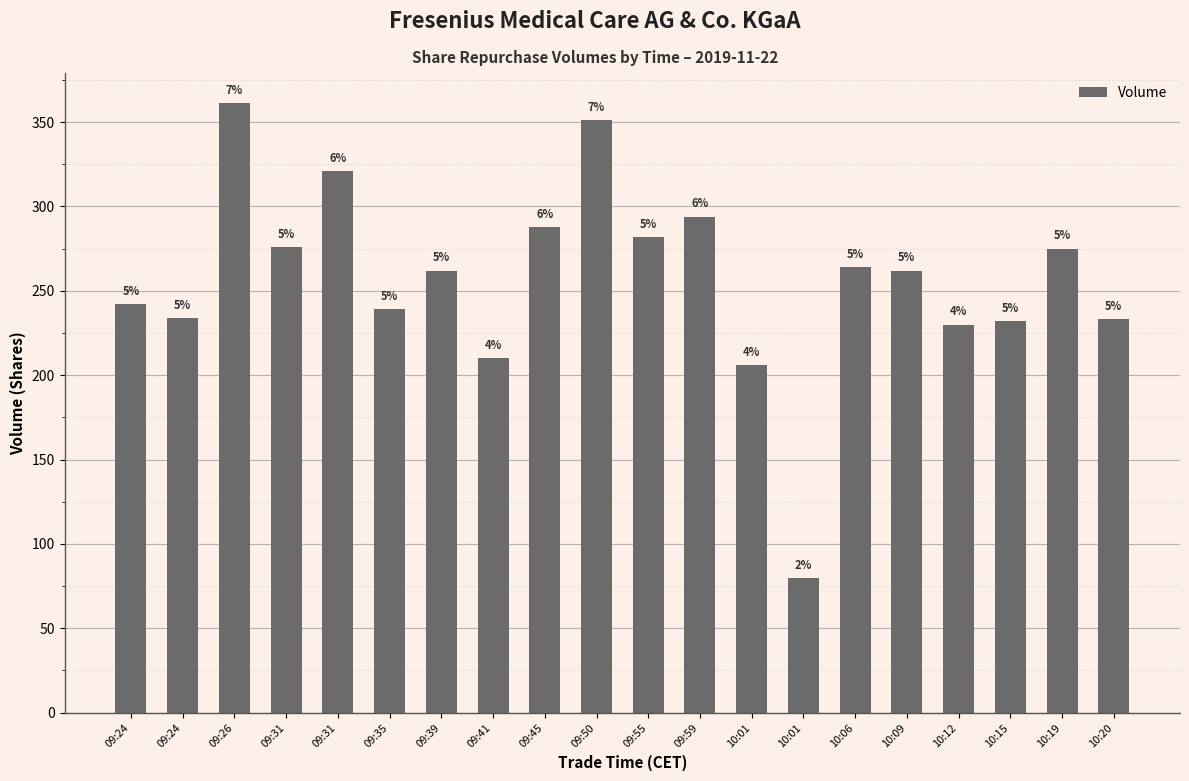

Reading right to left, extract all data points from this chart.

10:20=233	10:19=275	10:15=232	10:12=230	10:09=262	10:06=264	10:01=80	10:01=206	09:59=294	09:55=282	09:50=351	09:45=288	09:41=210	09:39=262	09:35=239	09:31=321	09:31=276	09:26=361	09:24=234	09:24=242